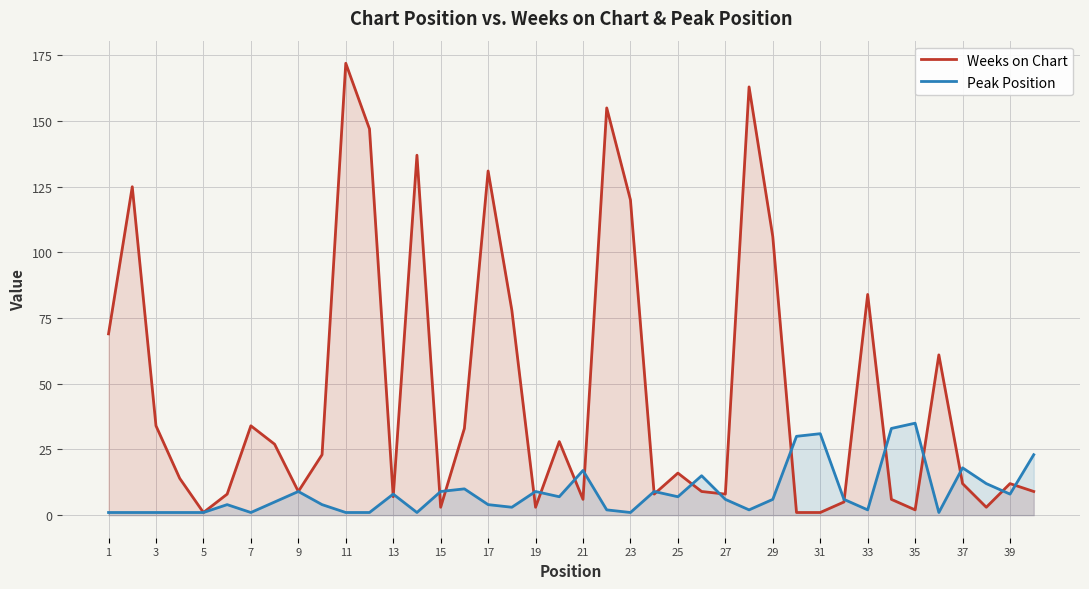

True or false: Weeks on Chart has a value of 1 at 31.

True